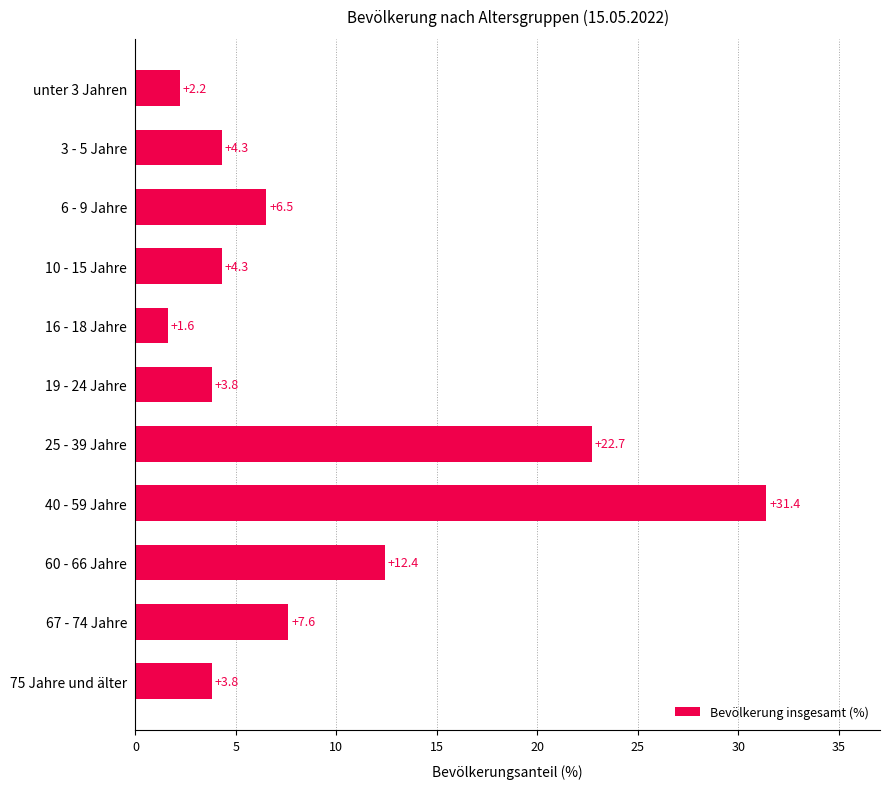

Reading bottom to top, extract all data points from this chart.

75 Jahre und älter=3.8	67 - 74 Jahre=7.6	60 - 66 Jahre=12.4	40 - 59 Jahre=31.4	25 - 39 Jahre=22.7	19 - 24 Jahre=3.8	16 - 18 Jahre=1.6	10 - 15 Jahre=4.3	6 - 9 Jahre=6.5	3 - 5 Jahre=4.3	unter 3 Jahren=2.2